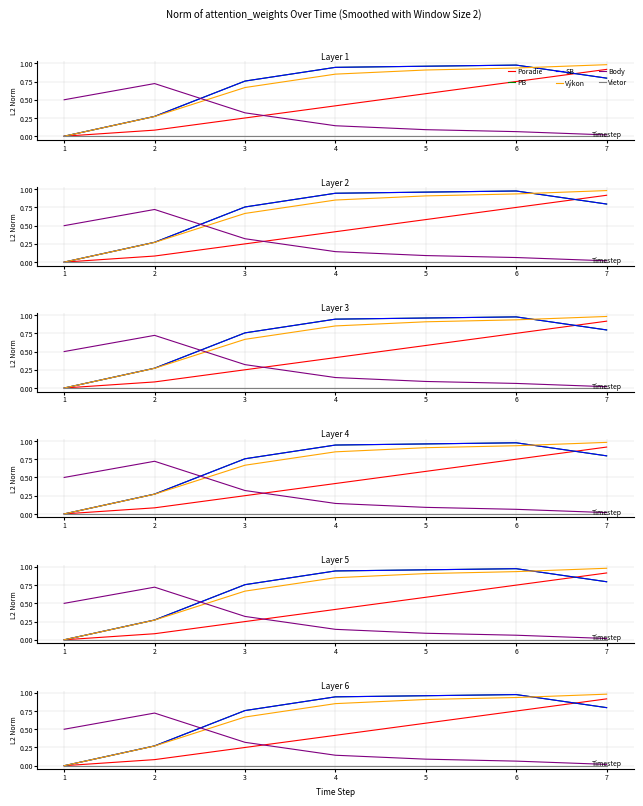

What is the total value across all series at 1?

0.5